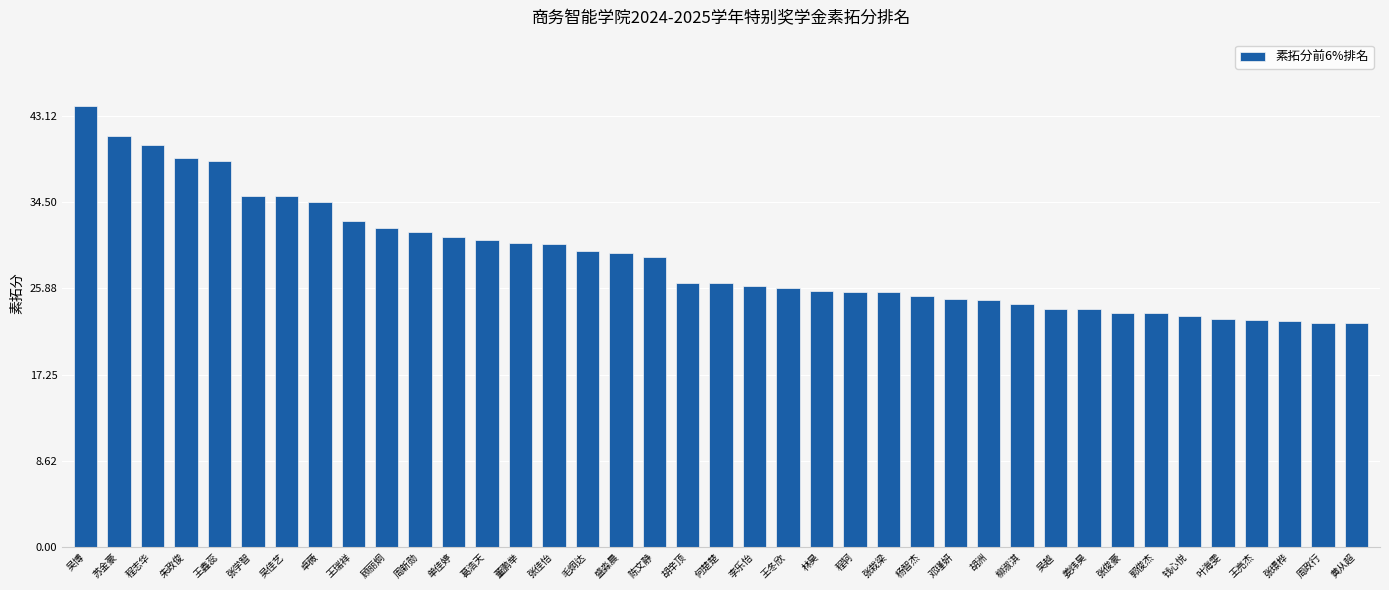

The chart shows a value of 58.9 at 王鑫蕊. True or false?

False